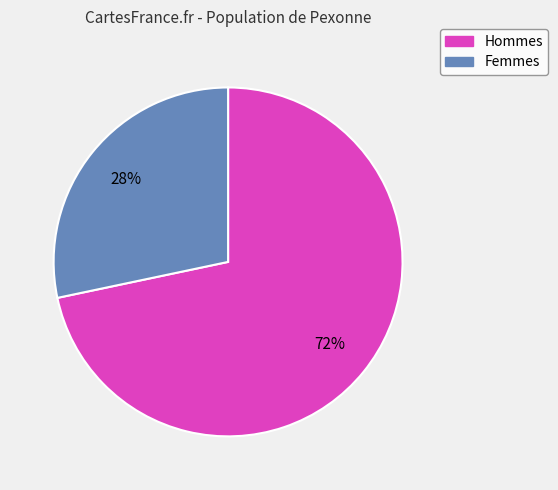

Is there any slice that represents more than half of the pie?

Yes